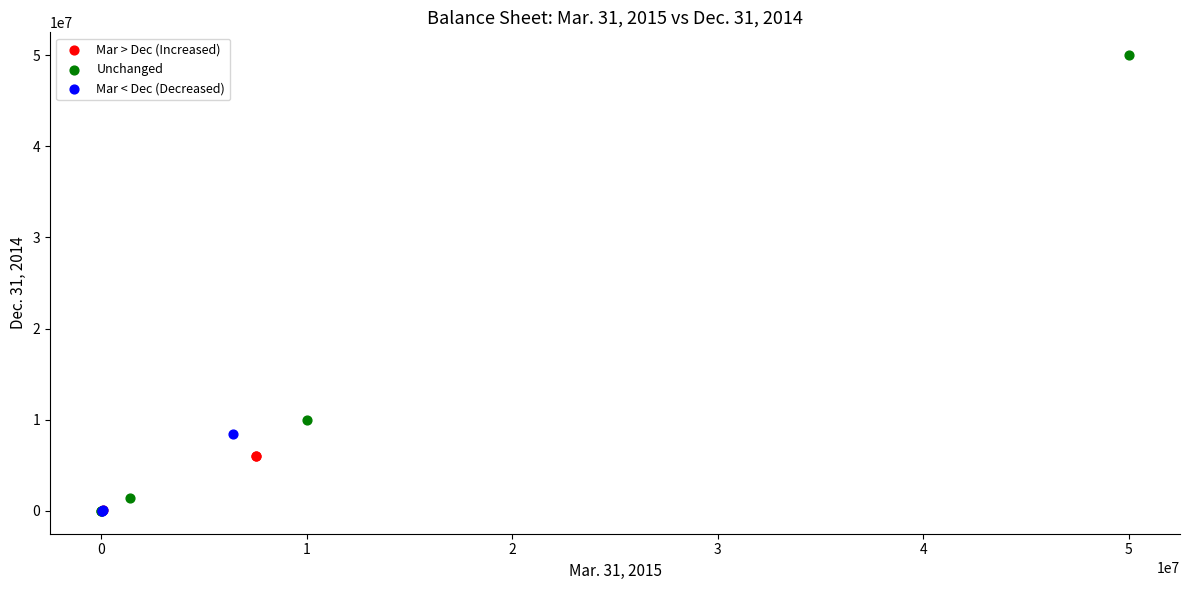

Which series contains the highest Y value?

Unchanged